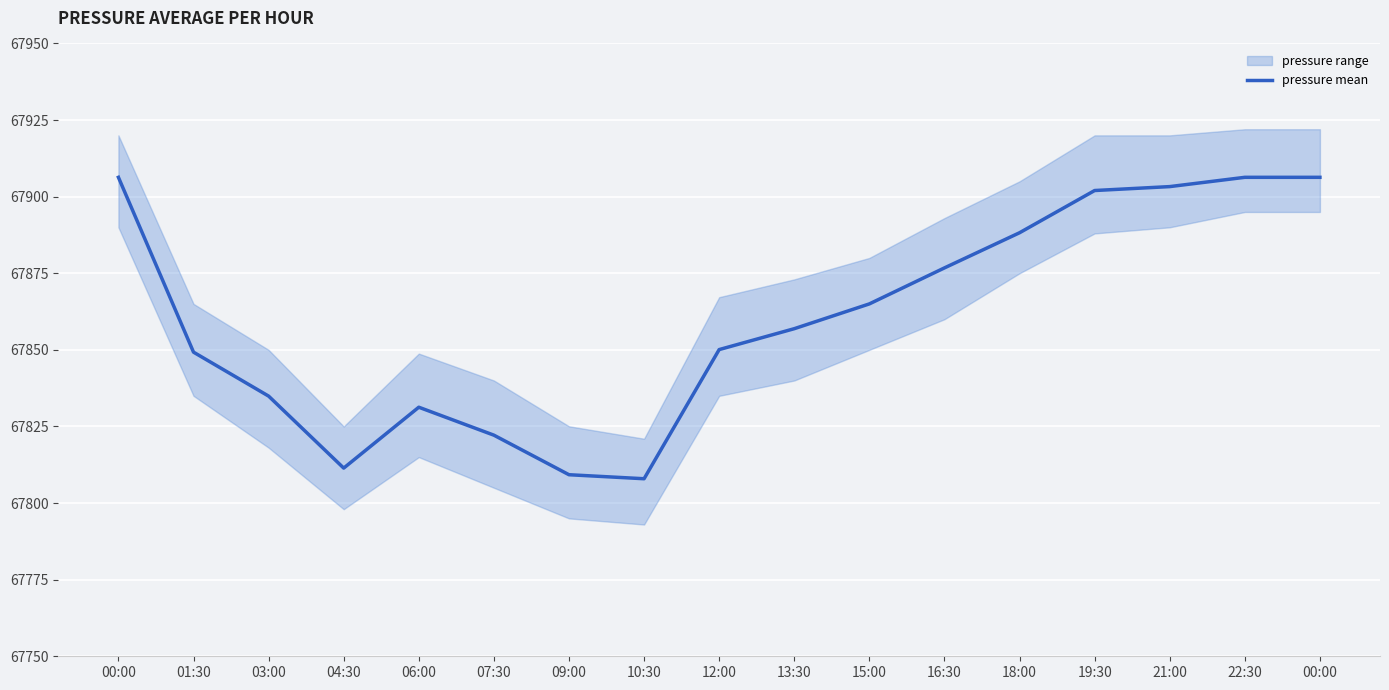

Is this an area chart (filled region under the line)?

No